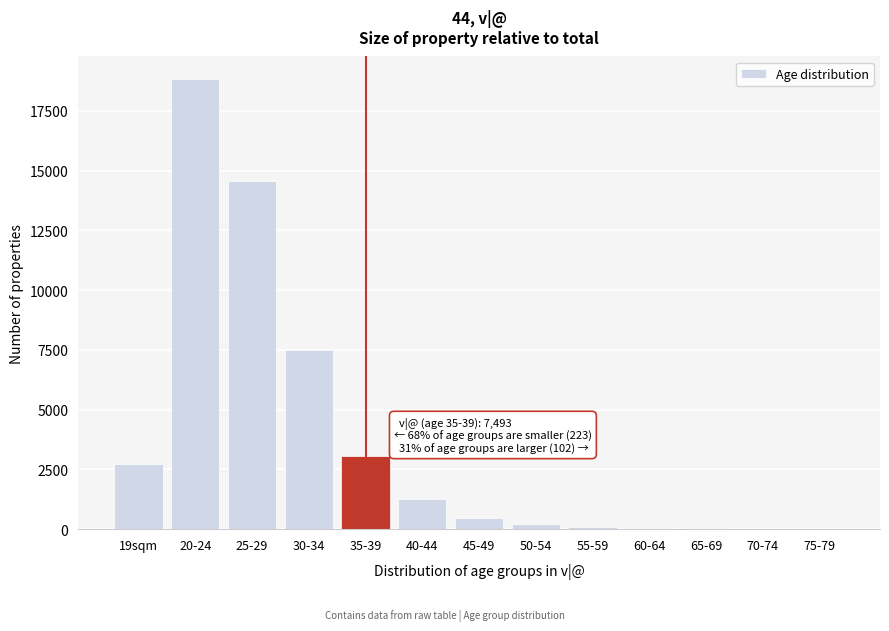

Approximately how many times larger is the value at 30-34 compared to 19sqm?

2.7